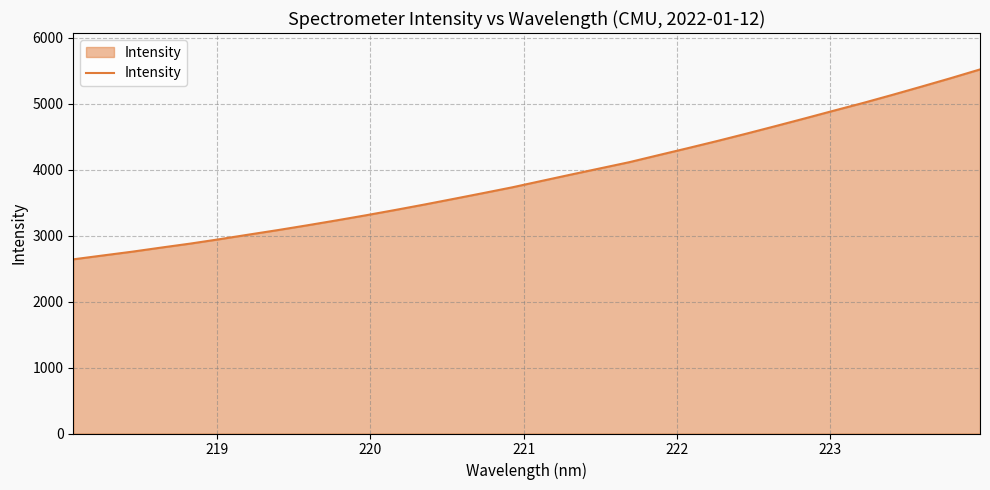

How many lines are shown in the chart?

1